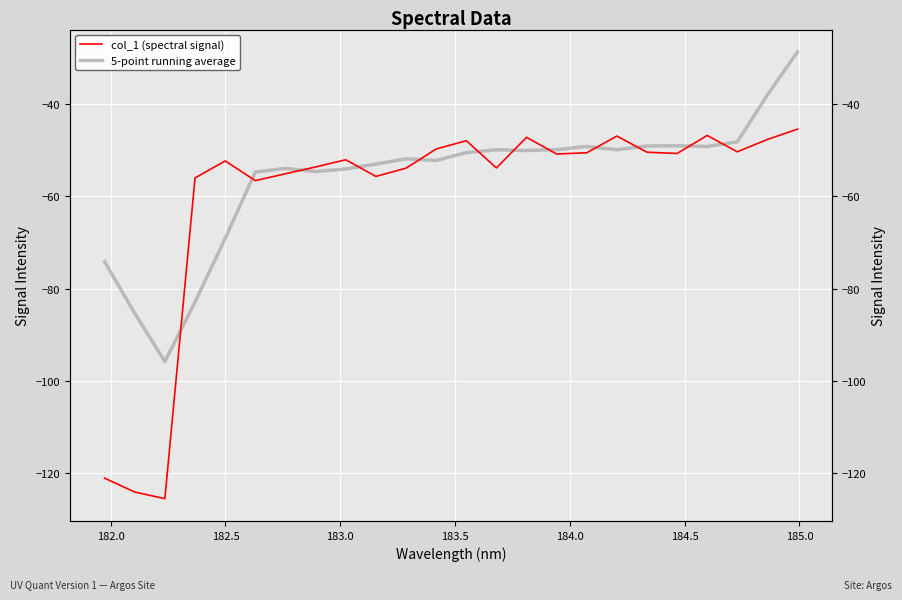

How many data points does each series have?

24